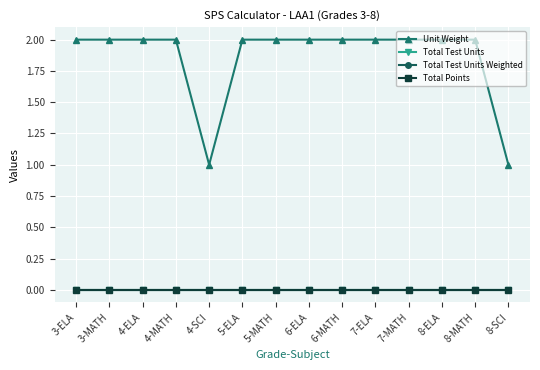

Does the chart have visible grid lines?

Yes